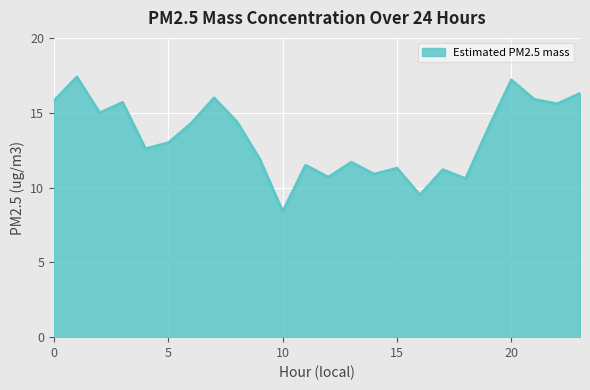

What is the difference between the maximum and minimum values?

9.0